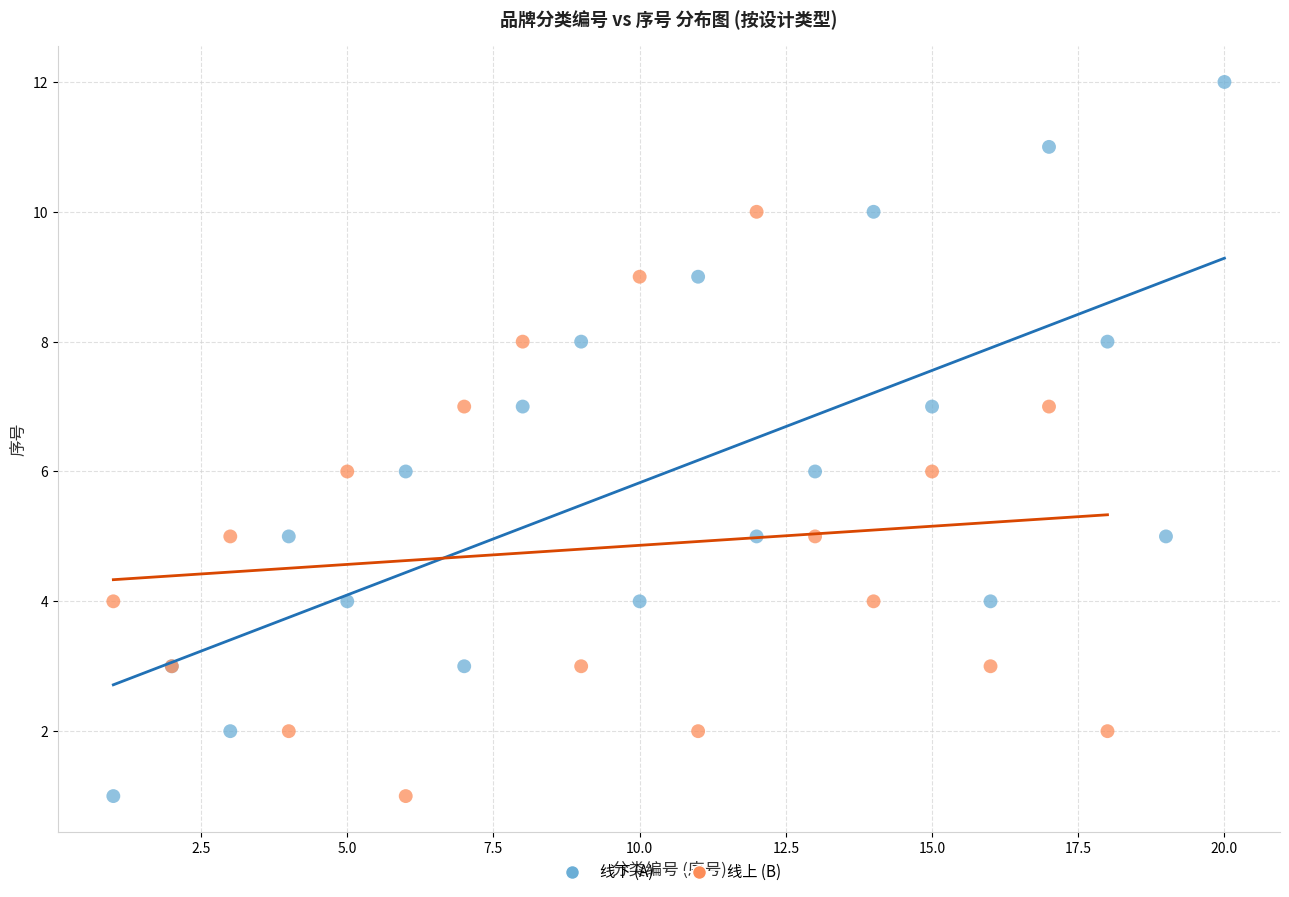

Which series has the largest Y range (max minus min)?

线下 (A)